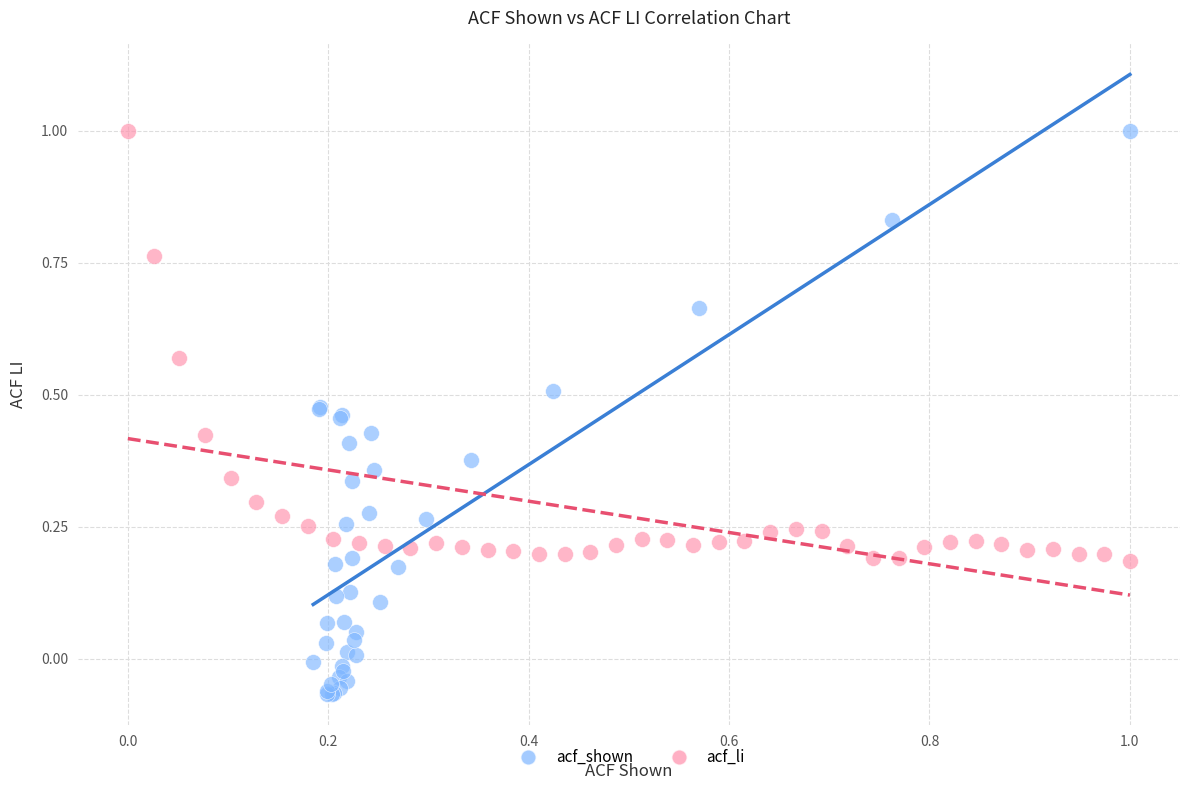

Which series reaches the minimum Y coordinate?

acf_shown